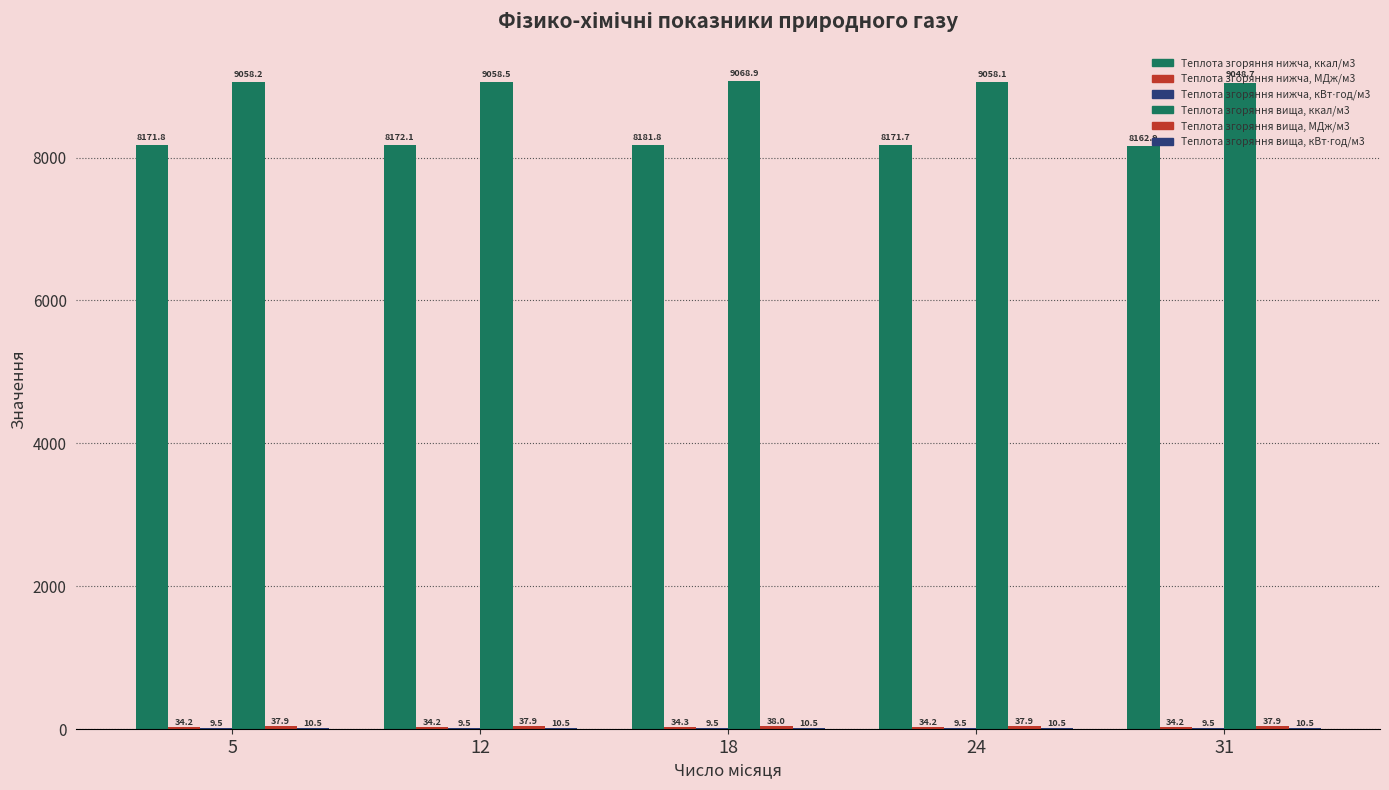

The value of Теплота згоряння вища, ккал/м3 at 12 is 9058.5. True or false?

True